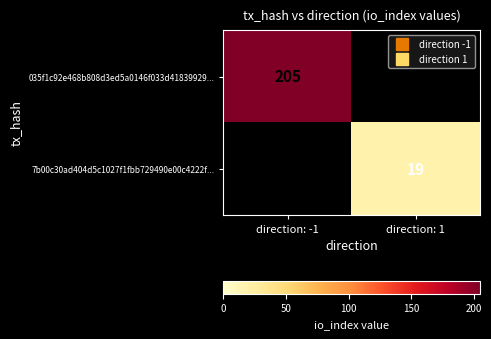

Is it true that 035f1c92e468b808d3ed5a0146f033d41839929... equals 205.0 at direction: -1?

True